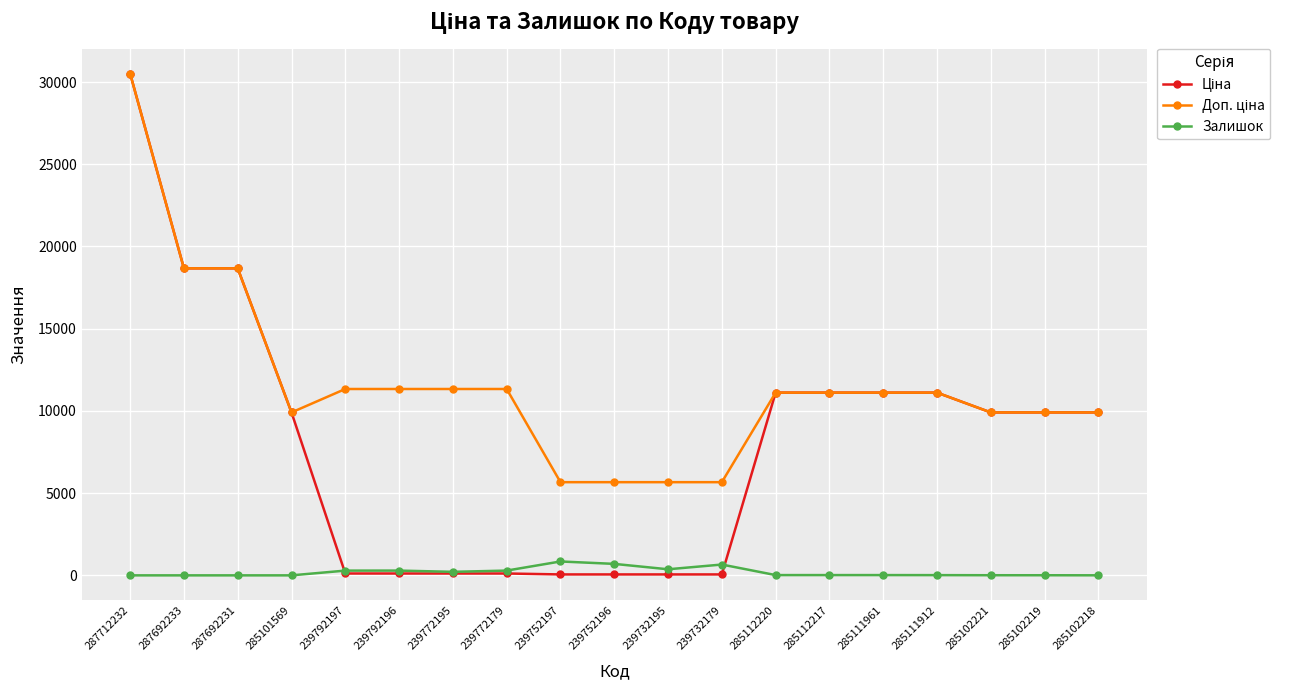

How many distinct data groups are displayed?

3